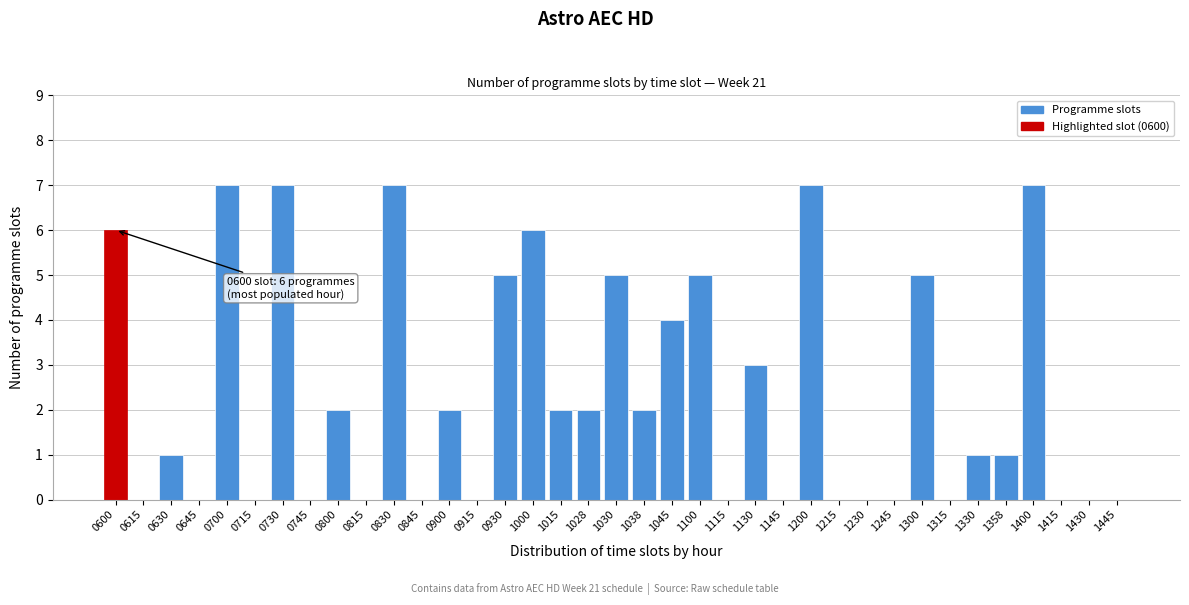

What is the change in value from 0730 to 1430?

-7